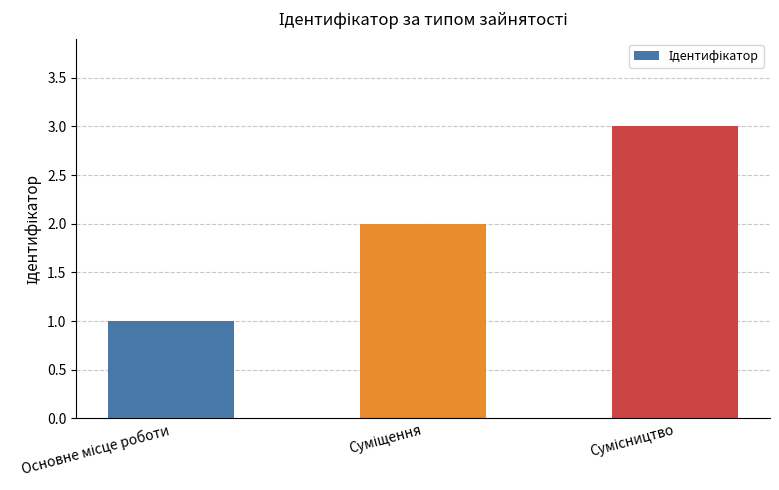

What is the greatest value displayed?

3